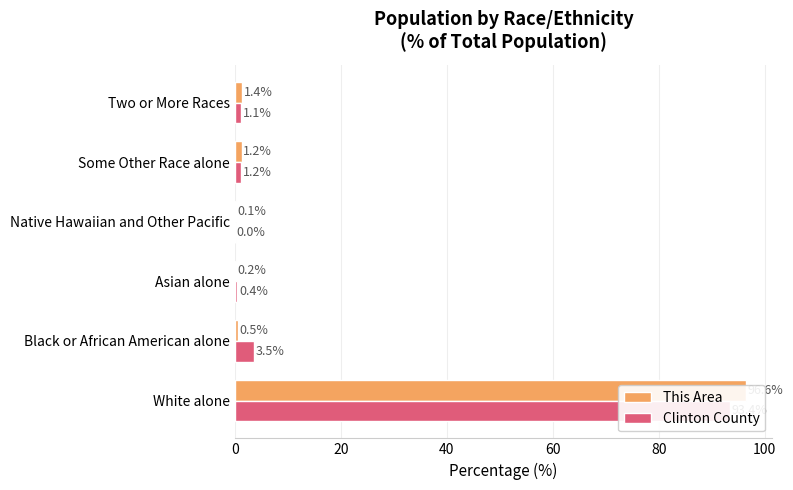

At how many categories does at least one series exceed 85?

1